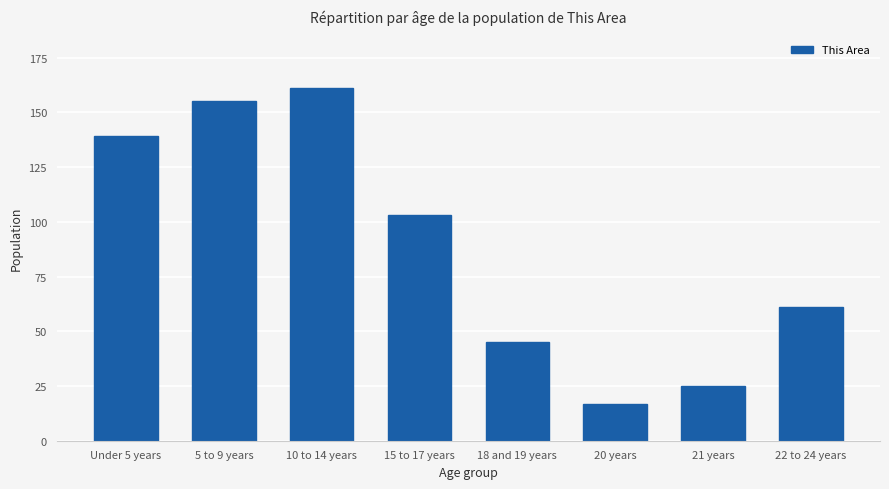

What is the difference between the second highest and second lowest values?

130